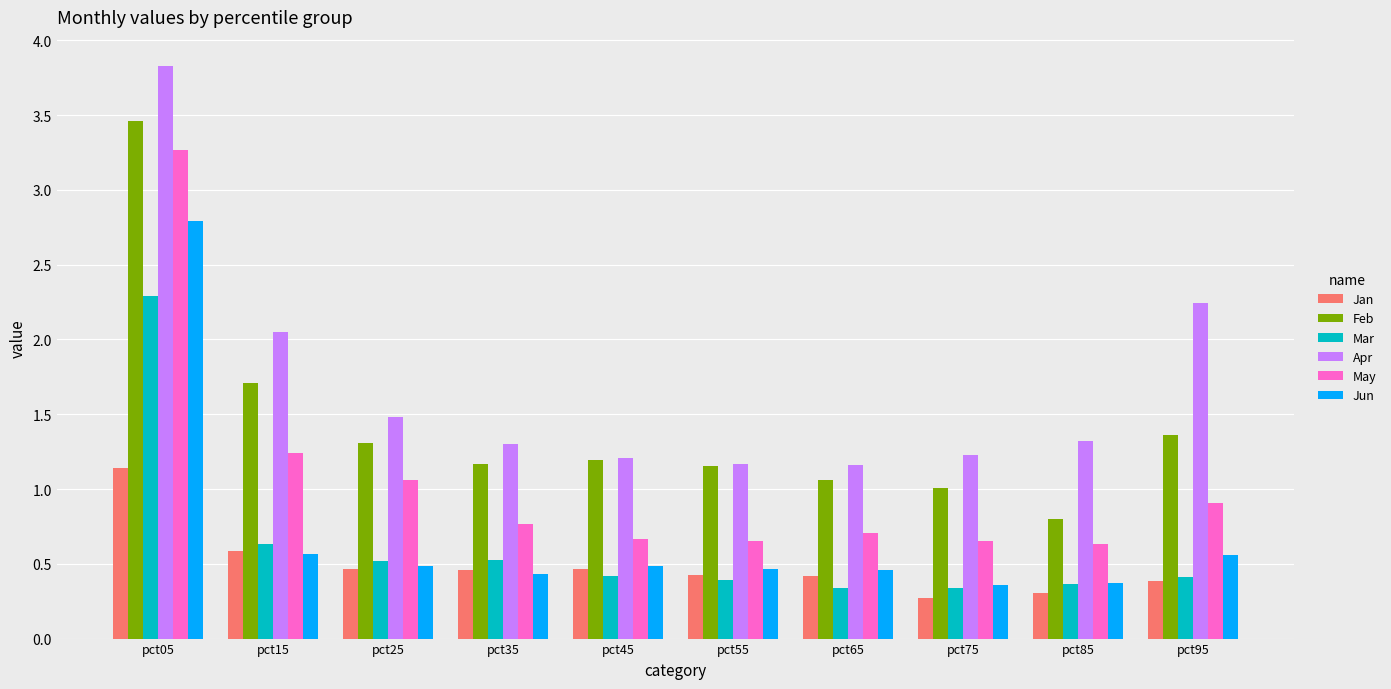

At which label is Apr closest to 2?

pct15